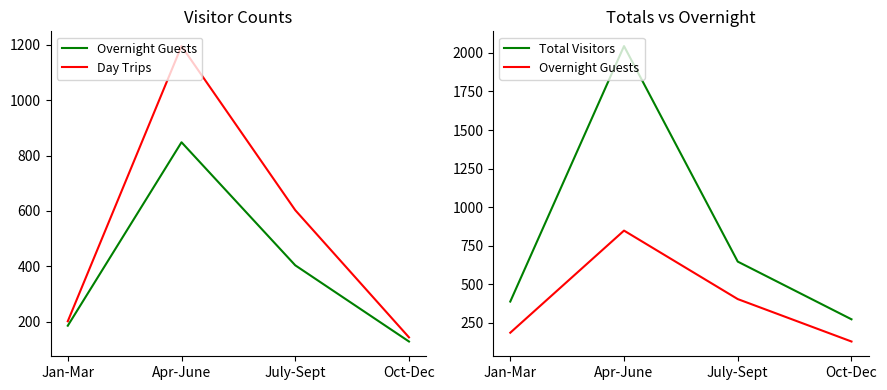

How many values in the Day Trips series exceed 603?

1